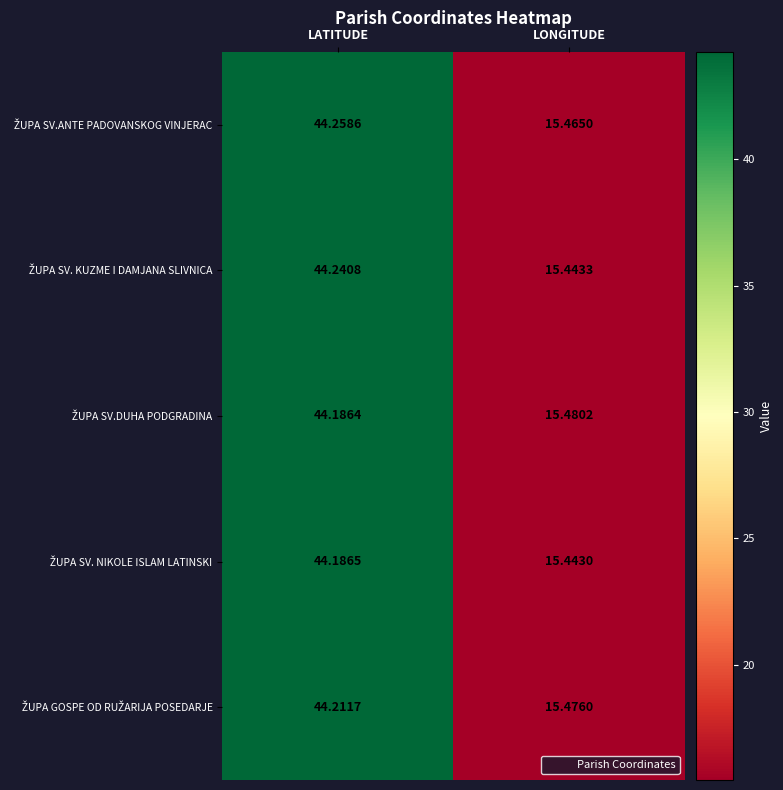

Which category has the highest value across all series?

LATITUDE